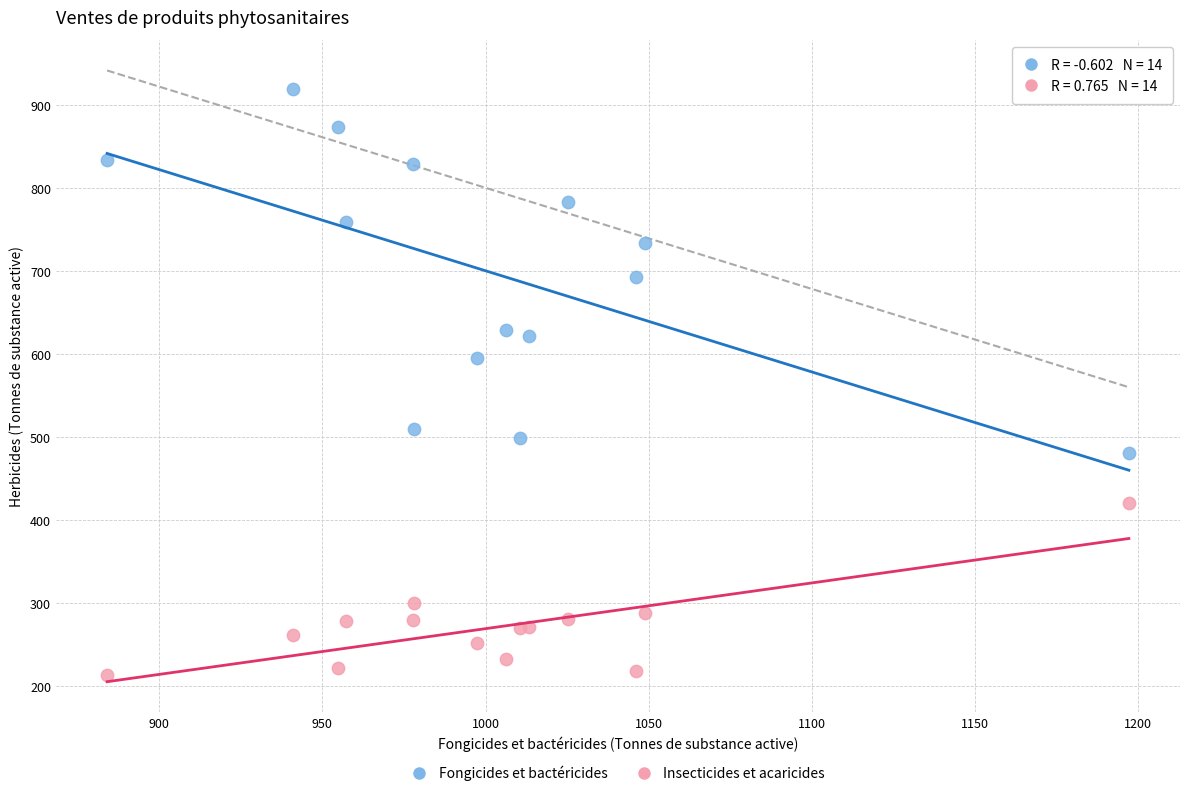

Which series reaches the minimum Y coordinate?

Insecticides et acaricides